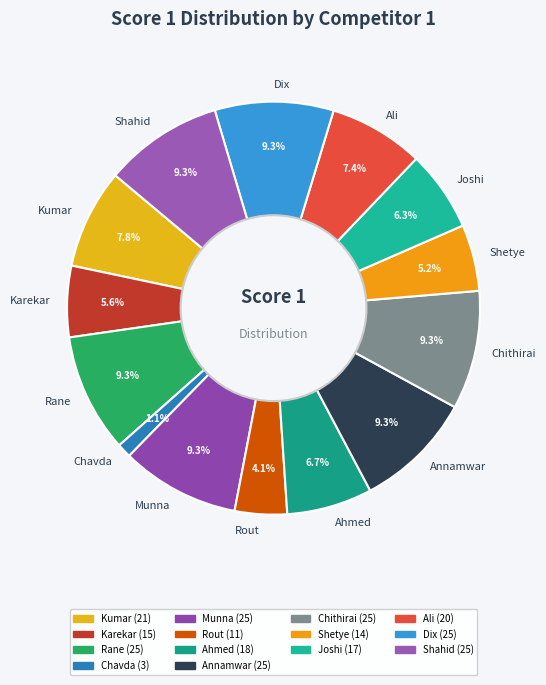

Combined, what portion of the pie is Rout and Munna?

13.4%